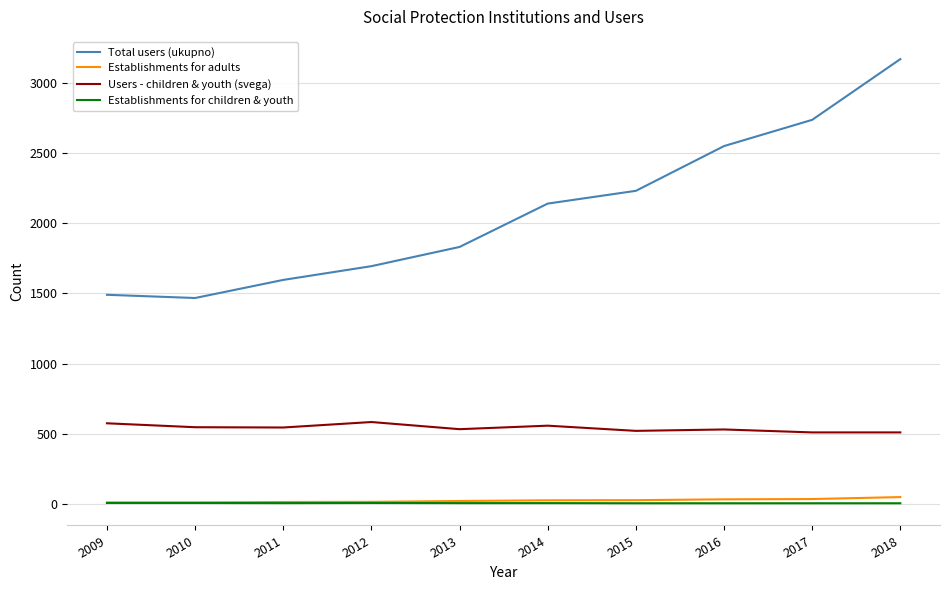

True or false: Total users (ukupno) and Users - children & youth (svega) intersect in this chart.

False